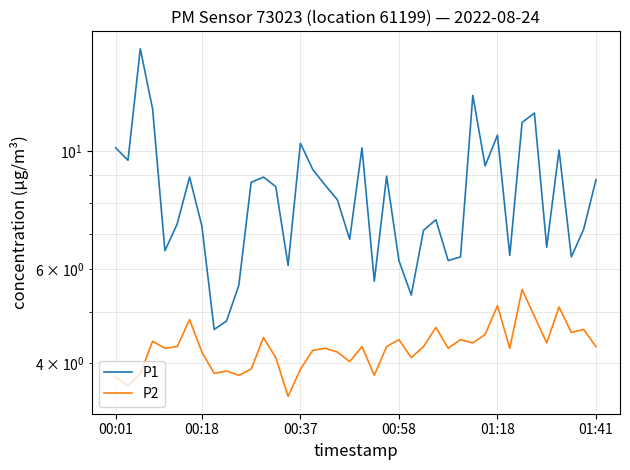

Where does the P1 series first go above 8?

00:01